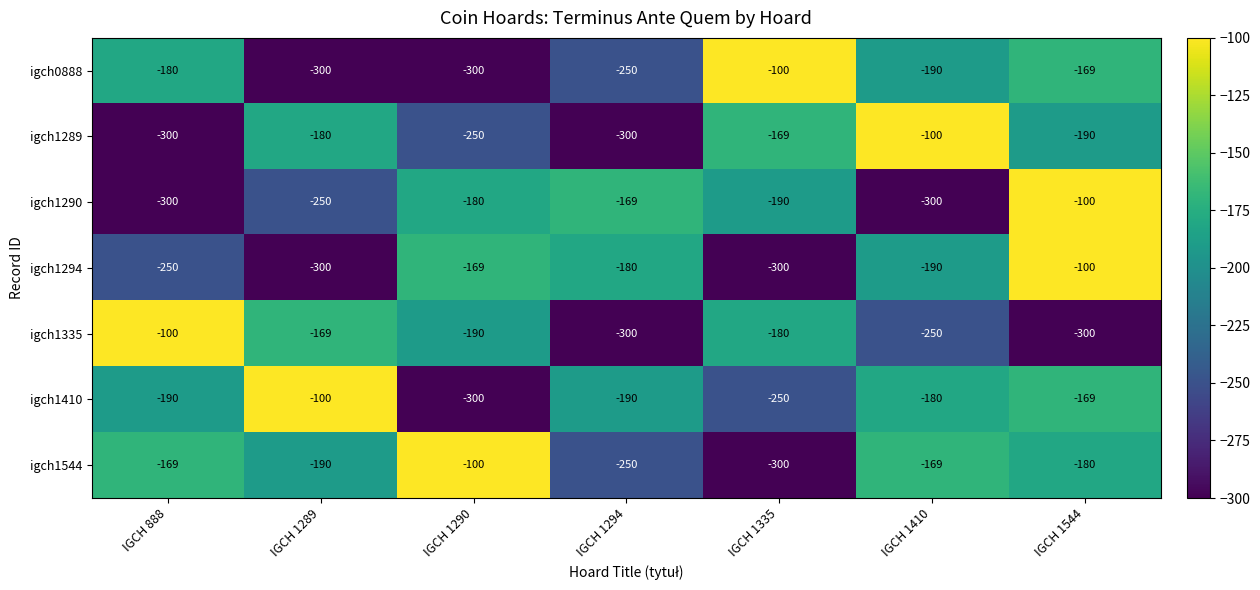

Which series has the largest total across all categories?

igch1544